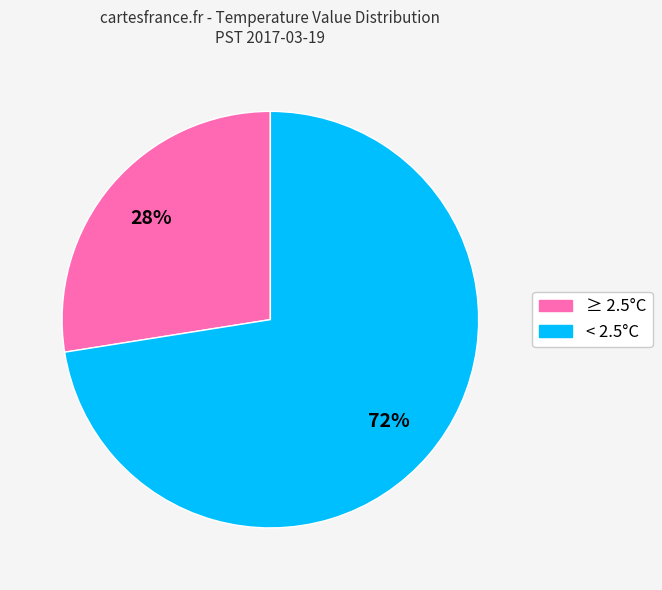

To the nearest percent, what is the average slice percentage?

50%